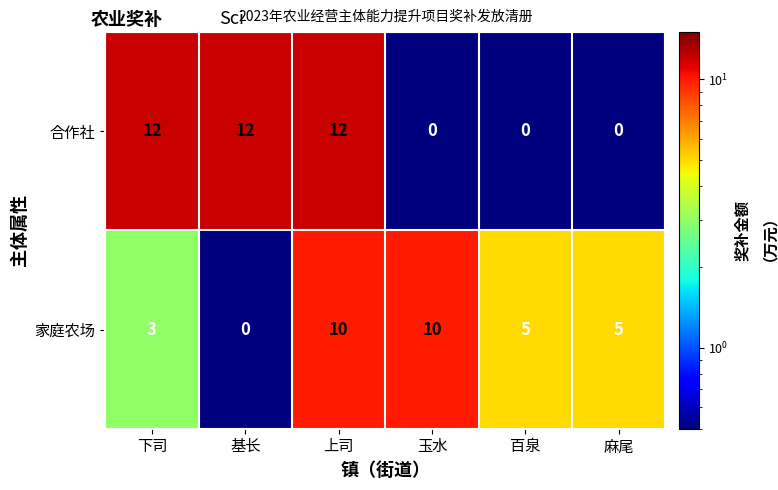

What is the maximum value shown in the chart?

12